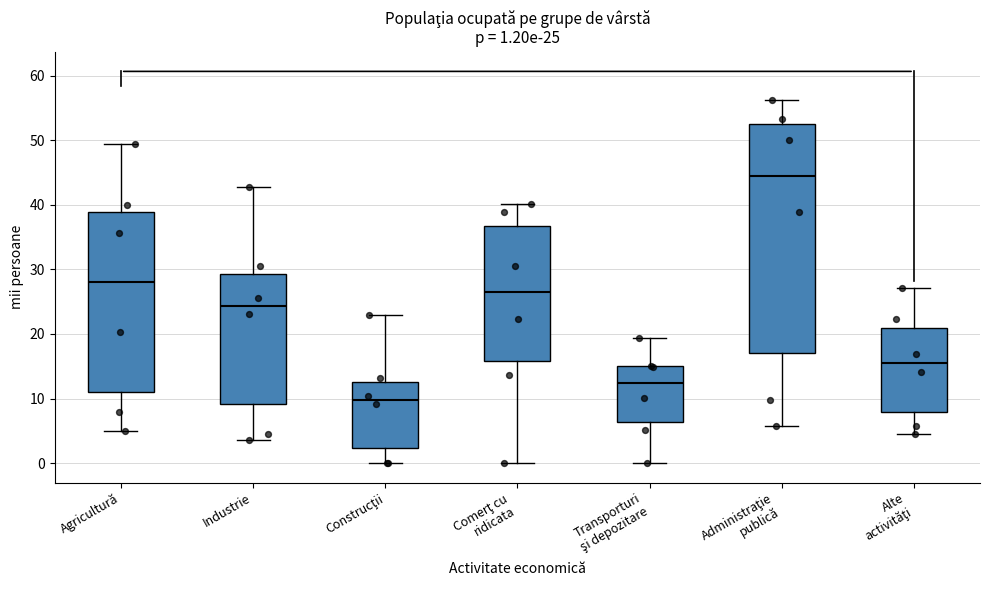

Which box is the tallest, from its lower edge to its upper edge?

Administraţie publică